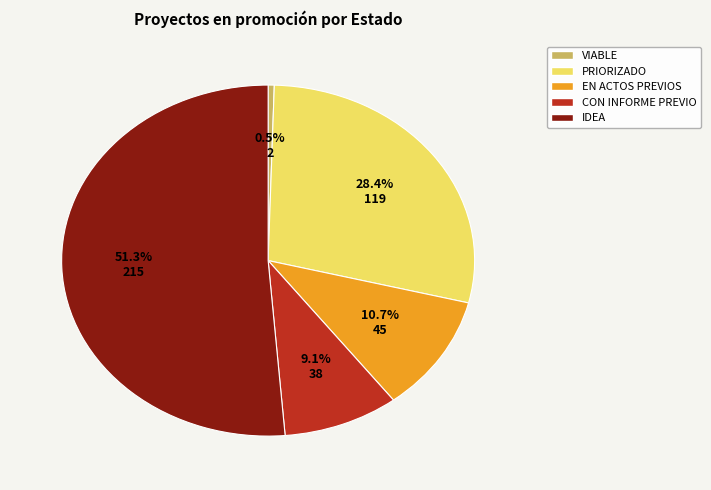

Count the number of slices in the pie.

5